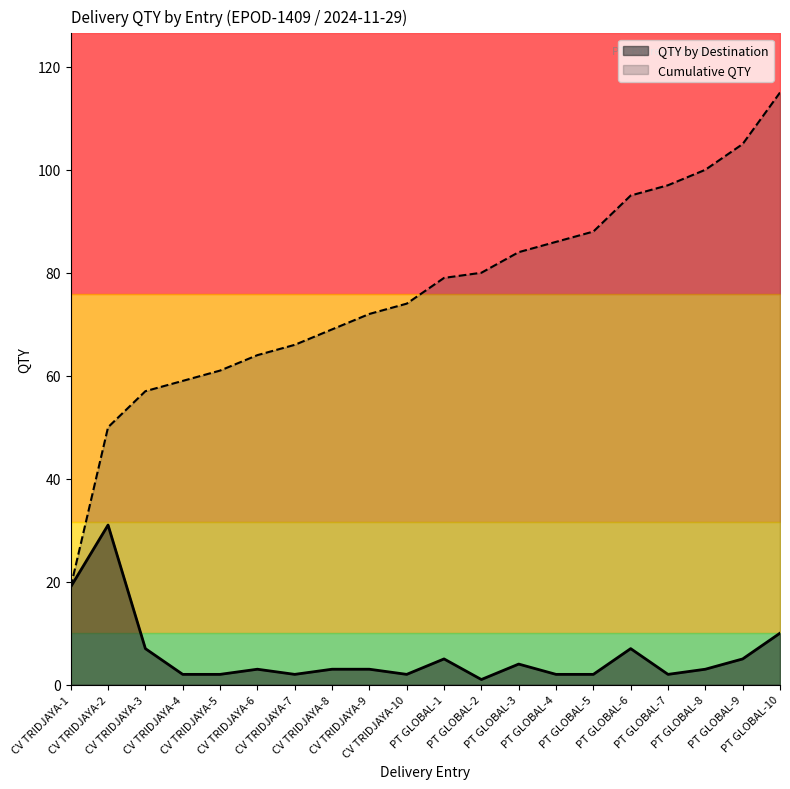

At which category is the sum across all series the highest?

PT GLOBAL-10